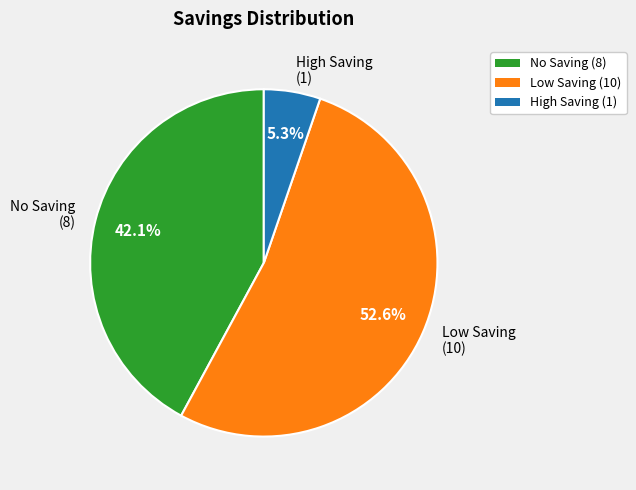

What is the total percentage of High Saving (1) and No Saving (8)?

47.4%